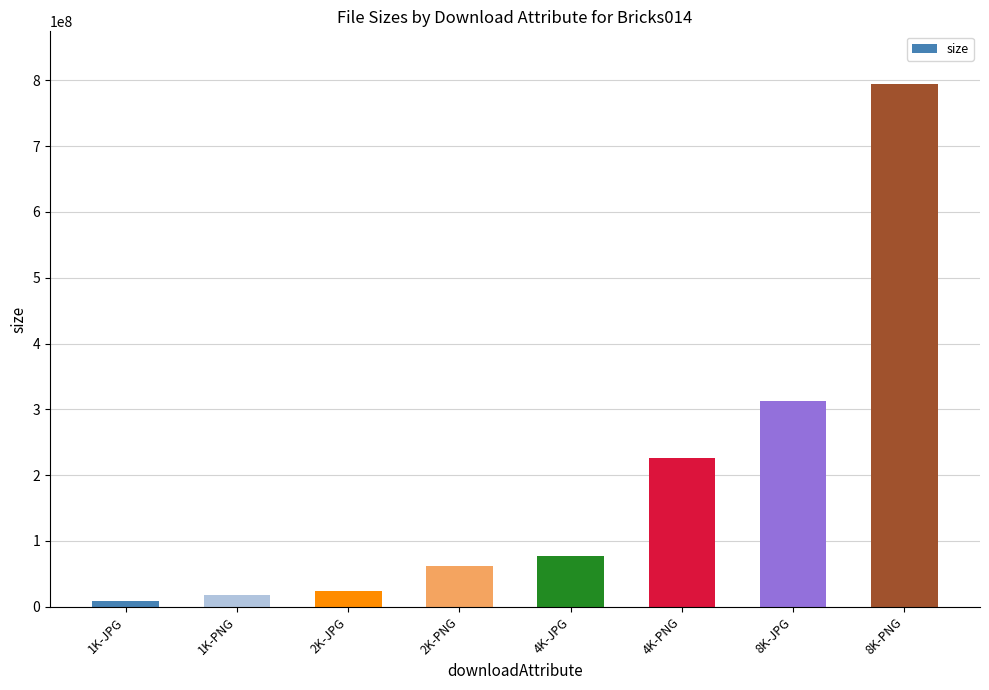

Reading left to right, transcribe all the data shown in this chart.

1K-JPG=7967008	1K-PNG=17116420	2K-JPG=23727053	2K-PNG=61142755	4K-JPG=76825472	4K-PNG=226302125	8K-JPG=312180510	8K-PNG=795091563